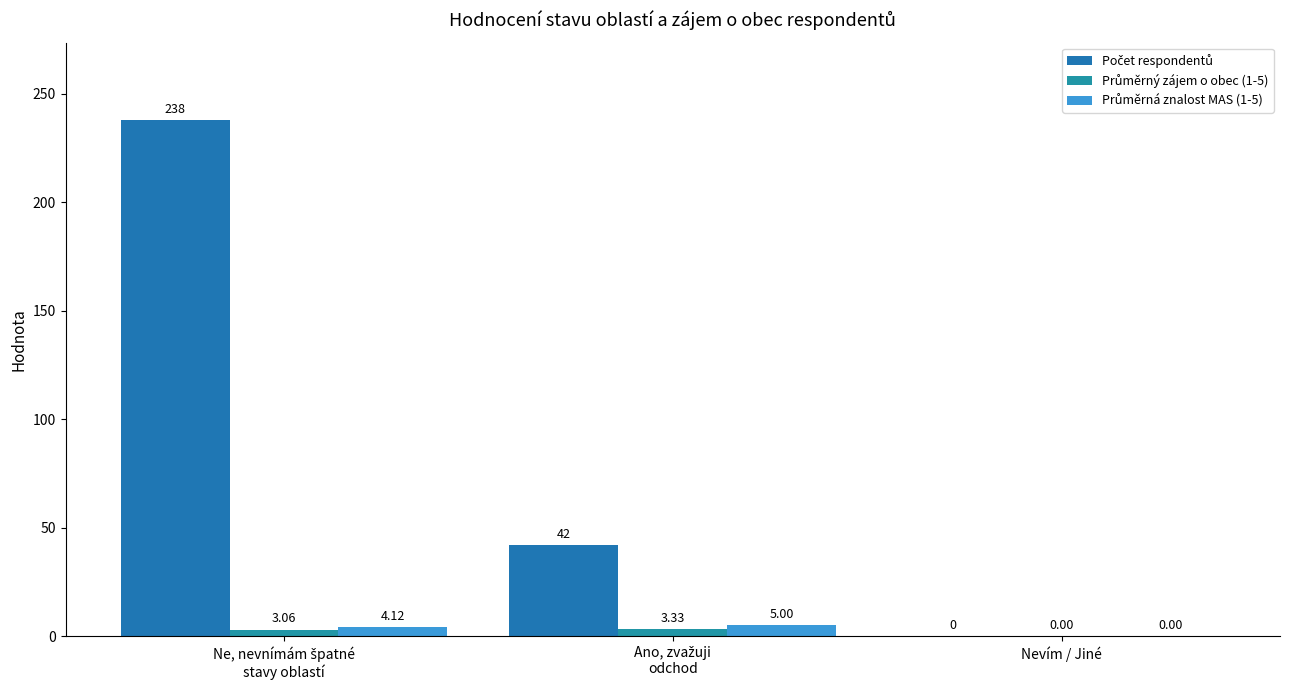

What is the value of the Průměrná znalost MAS (1-5) bar at the 2nd from the left?

5.0